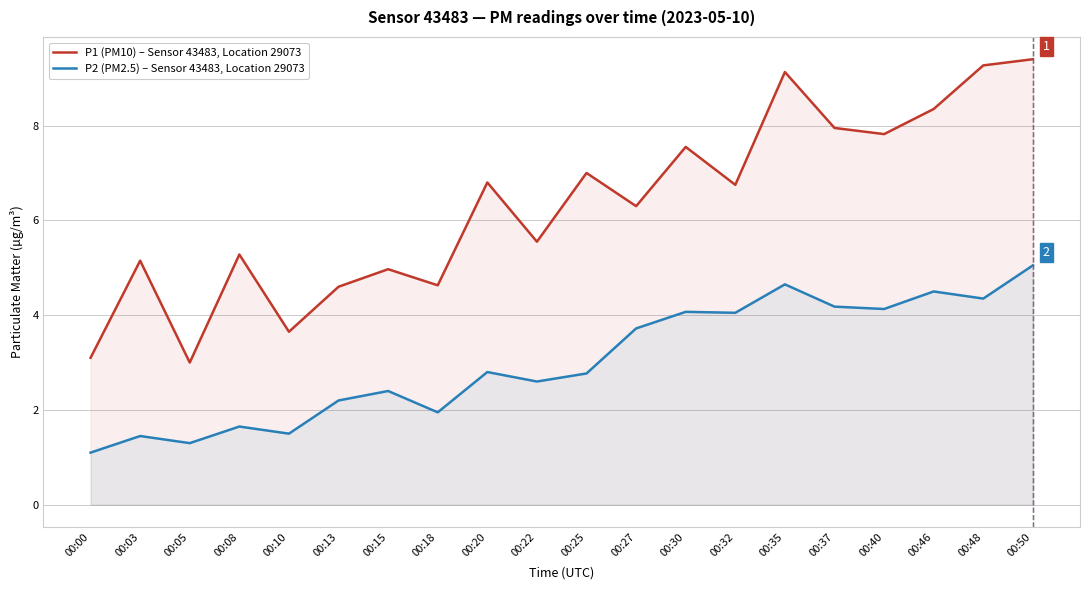

True or false: P1 (PM10) – Sensor 43483, Location 29073 and P2 (PM2.5) – Sensor 43483, Location 29073 intersect in this chart.

False